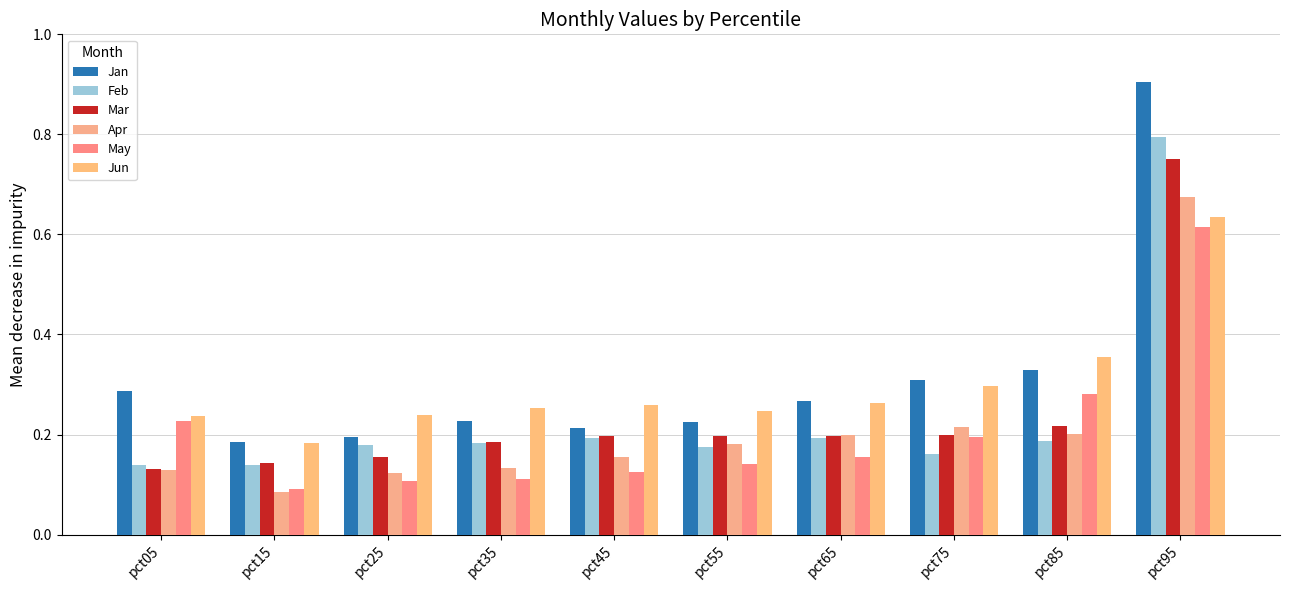

What is the spread (max minus min) of values at pct15?

0.1